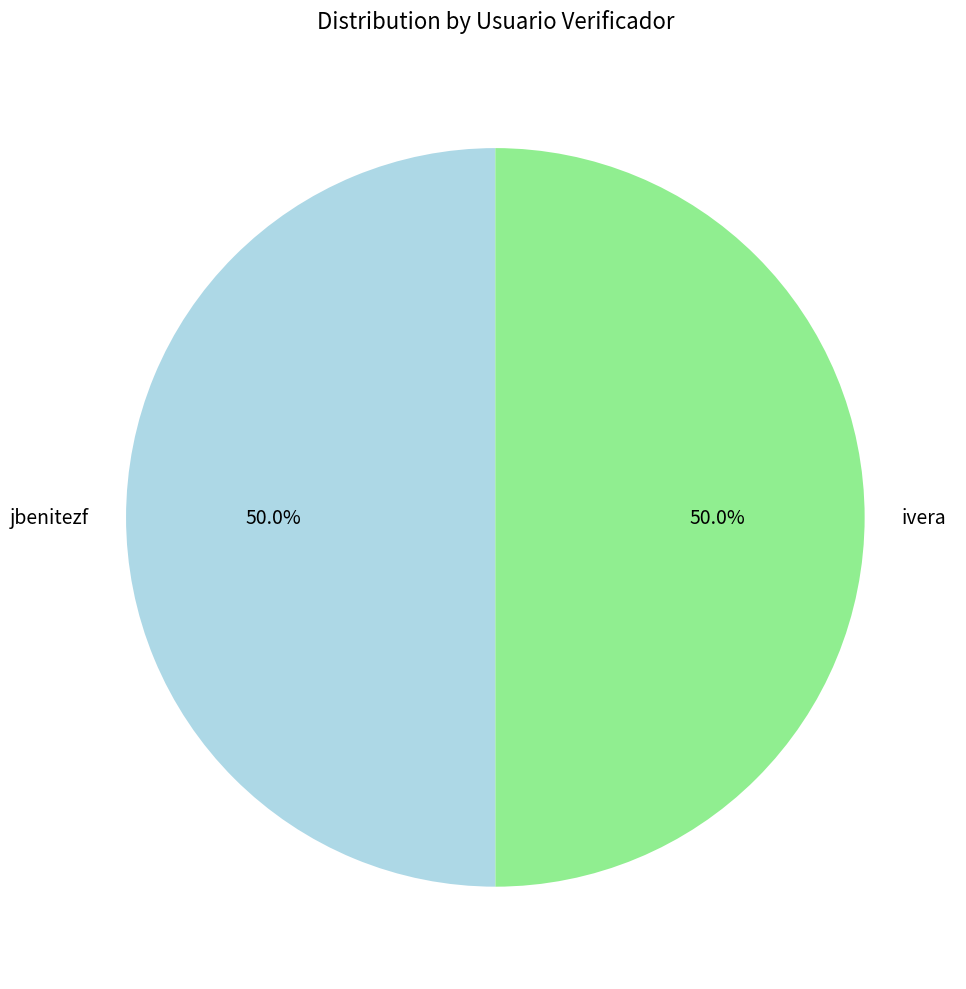

What is the ratio of the value at jbenitezf to the value at ivera?

1.0